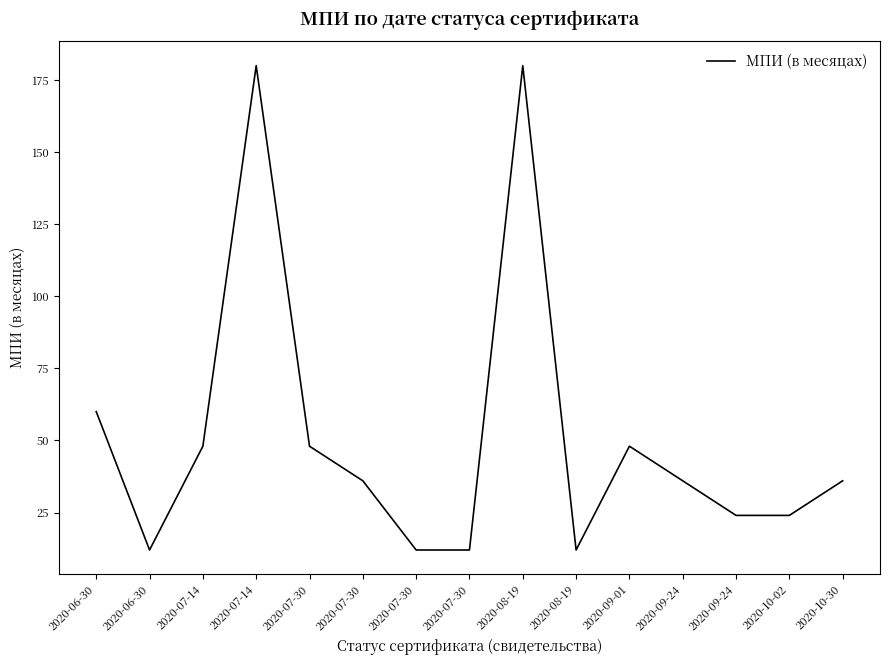

How many points are higher than both their immediate neighbors (excluding endpoints)?

3